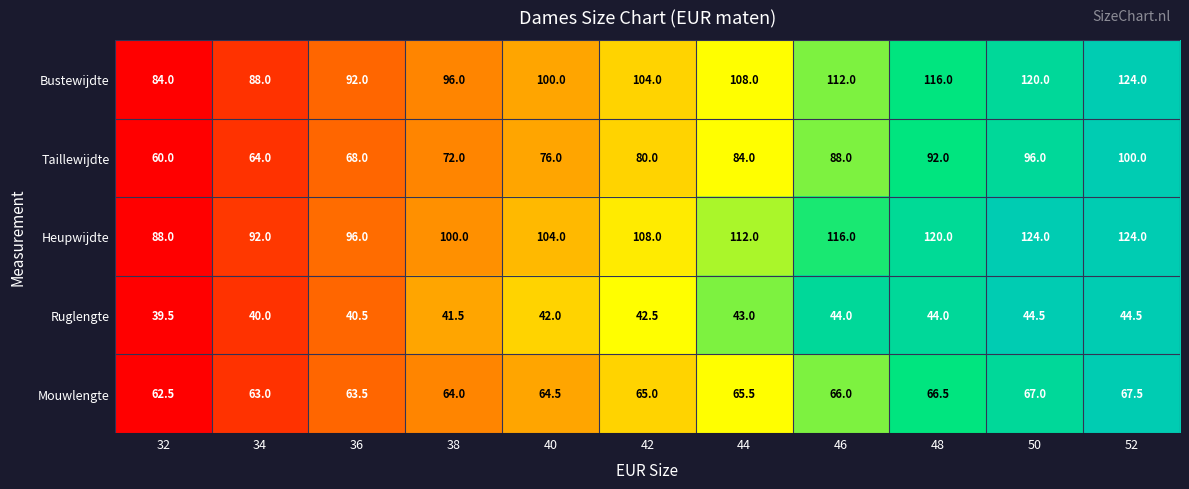

Count the number of categories in the chart.

11